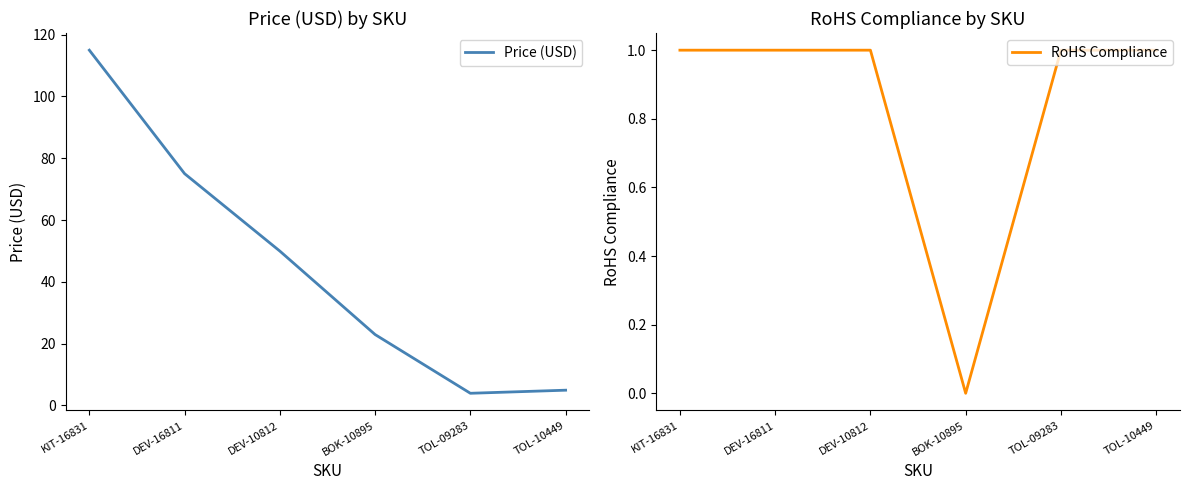

What is the value of the Price (USD) point at the 1st from the left?

115.0